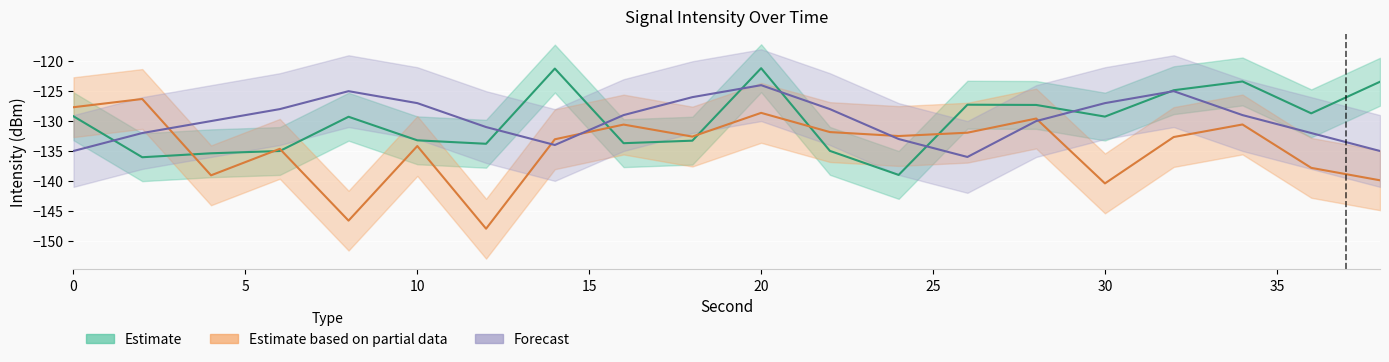

Reading left to right, extract all data points from this chart.

Estimate: -129.2	-136.0	-135.4	-135.0	-129.3	-133.2	-133.8	-121.2	-133.7	-133.3	-121.2	-135.0	-139.0	-127.3	-127.3	-129.3	-124.8	-123.4	-128.7	-123.4
Estimate based on partial data: -127.7	-126.3	-139.1	-134.6	-146.6	-134.2	-148.0	-133.0	-130.6	-132.6	-128.6	-131.8	-132.5	-131.9	-129.6	-140.4	-132.7	-130.6	-137.8	-139.9
Forecast: -135.0	-132.0	-130.0	-128.0	-125.0	-127.0	-131.0	-134.0	-129.0	-126.0	-124.0	-128.0	-133.0	-136.0	-130.0	-127.0	-125.0	-129.0	-132.0	-135.0